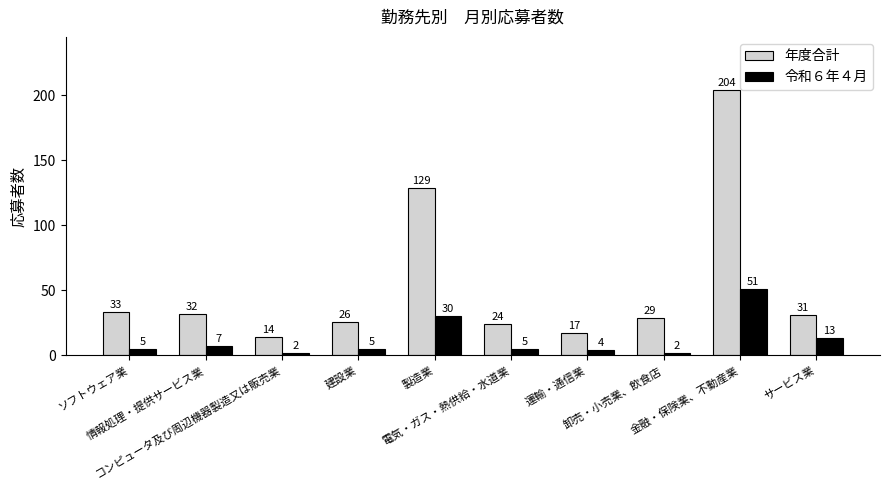

What is the total value across all series at コンピュータ及び周辺機器製造又は販売業?

16